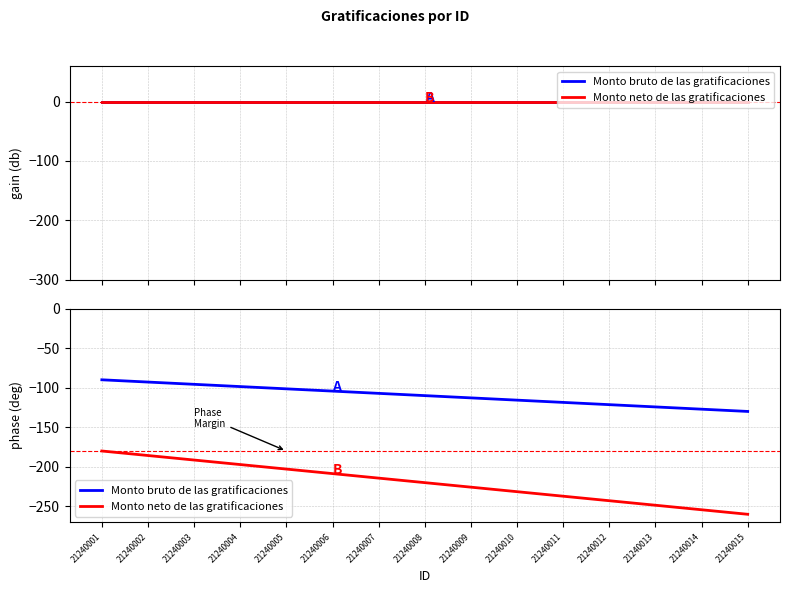

How many data points in Monto bruto de las gratificaciones are less than -110?

7